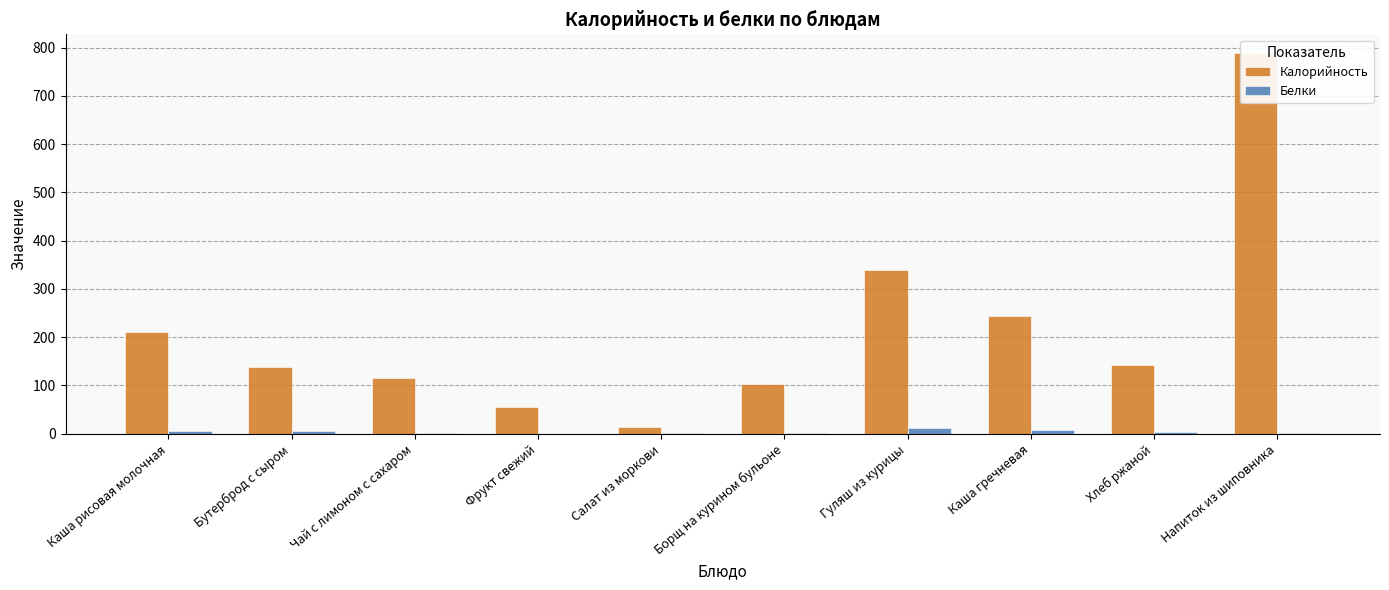

Reading left to right, what are all the values shown in this chart?

Калорийность: Каша рисовая молочная=210.1	Бутерброд с сыром=138.0	Чай с лимоном с сахаром=114.6	Фрукт свежий=56.4	Салат из моркови=13.2	Борщ на курином бульоне=103.8	Гуляш из курицы=339.9	Каша гречневая=243.8	Хлеб ржаной=143.0	Напиток из шиповника=788.2
Белки: Каша рисовая молочная=5.1	Бутерброд с сыром=5.0	Чай с лимоном с сахаром=0.6	Фрукт свежий=0.5	Салат из моркови=0.7	Борщ на курином бульоне=1.8	Гуляш из курицы=11.7	Каша гречневая=8.6	Хлеб ржаной=4.3	Напиток из шиповника=0.7